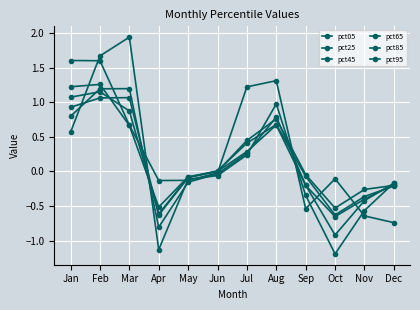

How many values in pct05 are above zero?

5